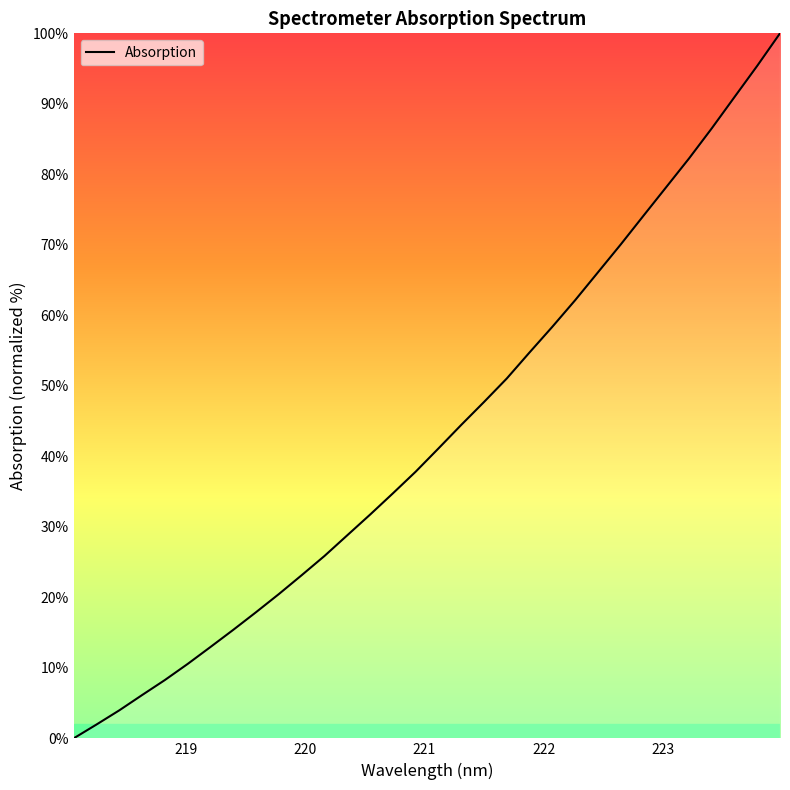

What is the difference between the maximum and minimum values?

100.0